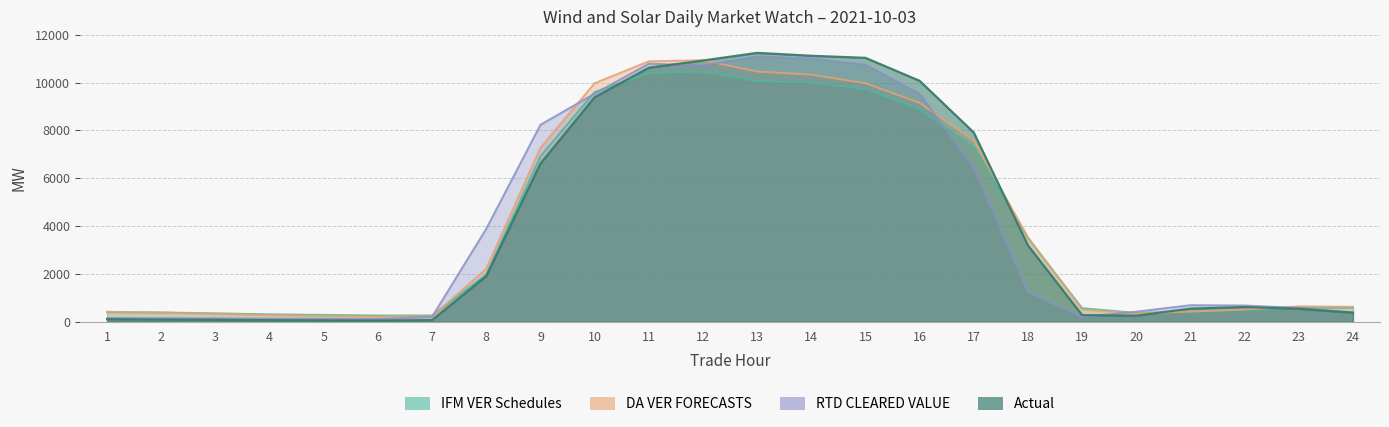

Between 13 and 24, which series saw the biggest shift?

Actual